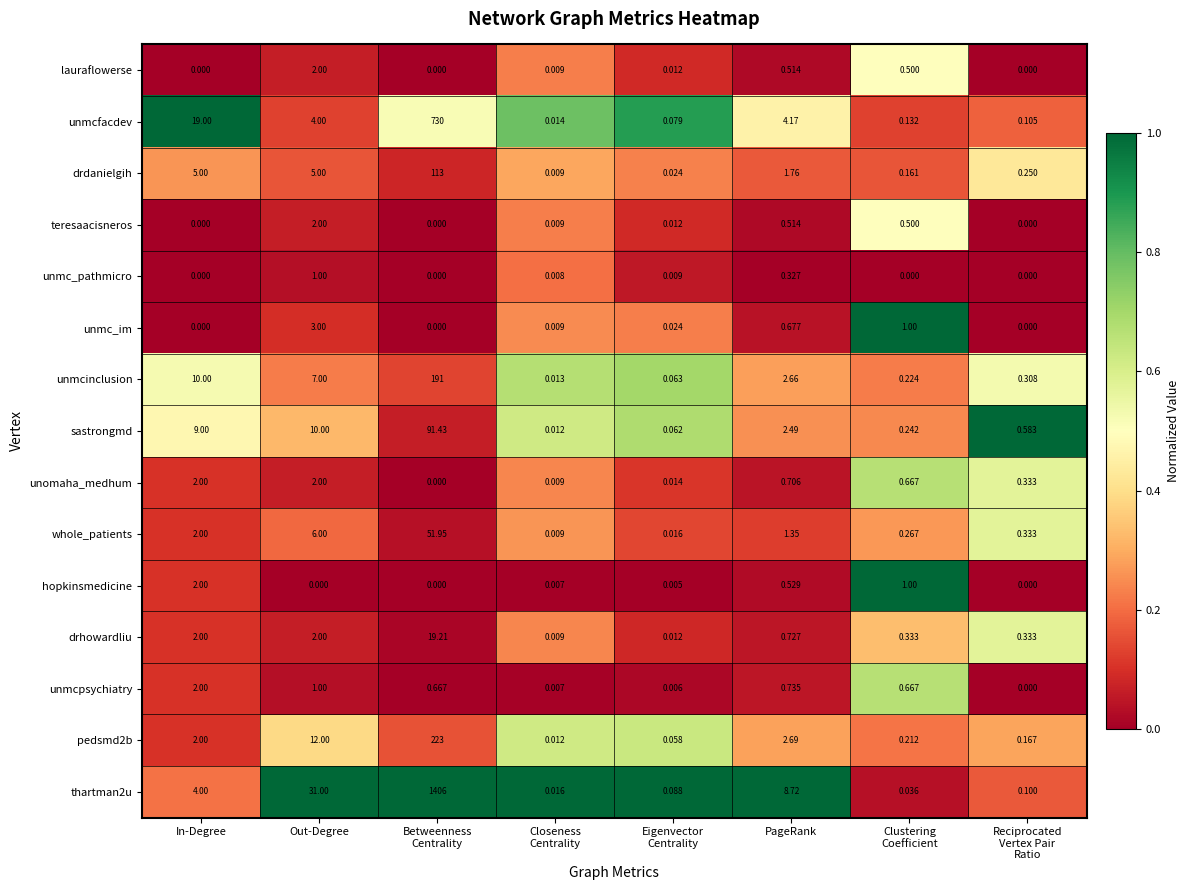

At which label does unmcinclusion first exceed 2?

In-Degree